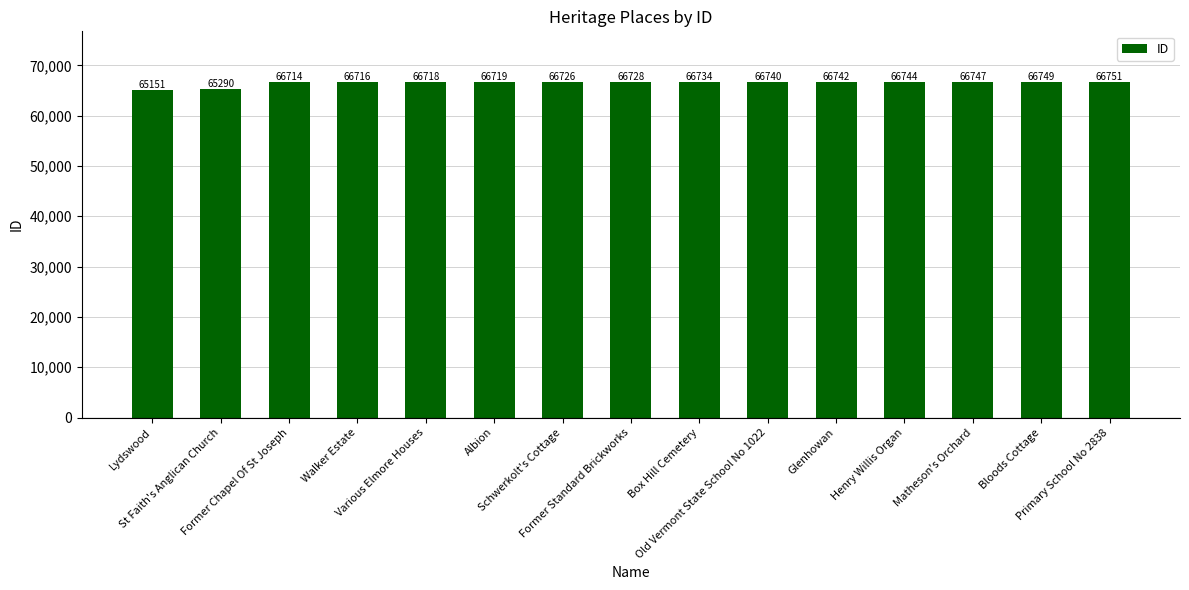

Reading right to left, what are all the values shown in this chart?

66751	66749	66747	66744	66742	66740	66734	66728	66726	66719	66718	66716	66714	65290	65151